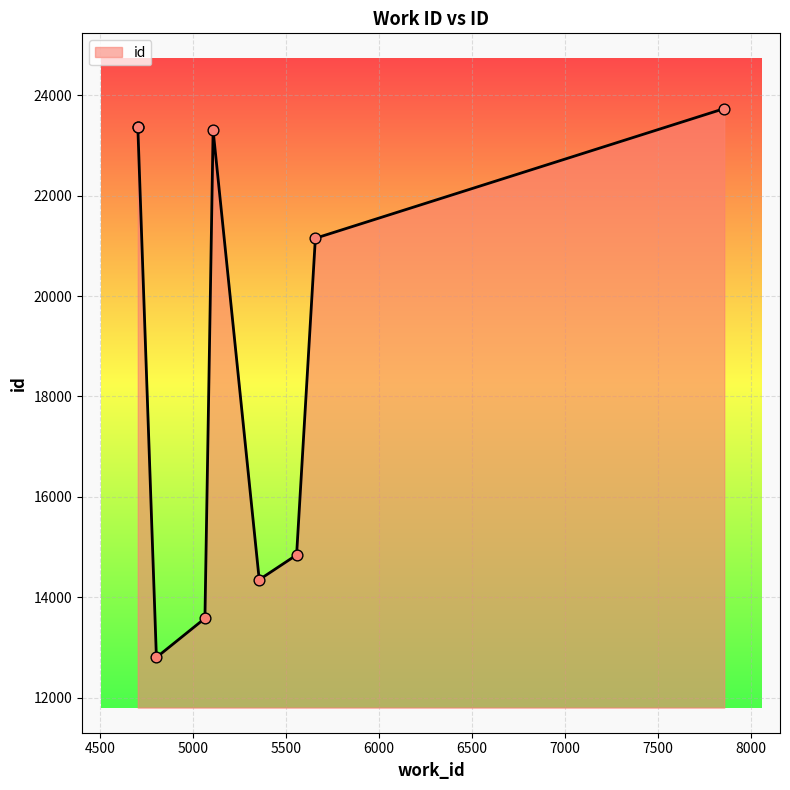

What is the change in value from 5556 to 4702?

+8535